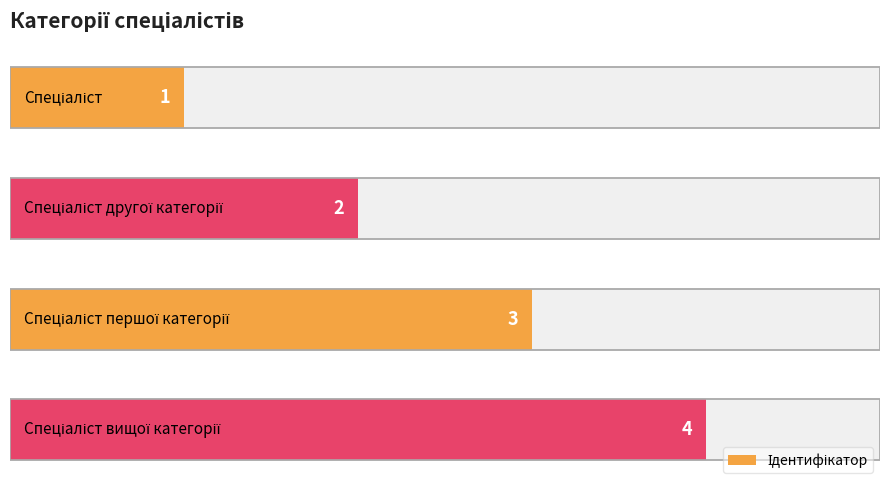

Reading left to right, transcribe all the data shown in this chart.

0=1	1=2	2=3	3=4